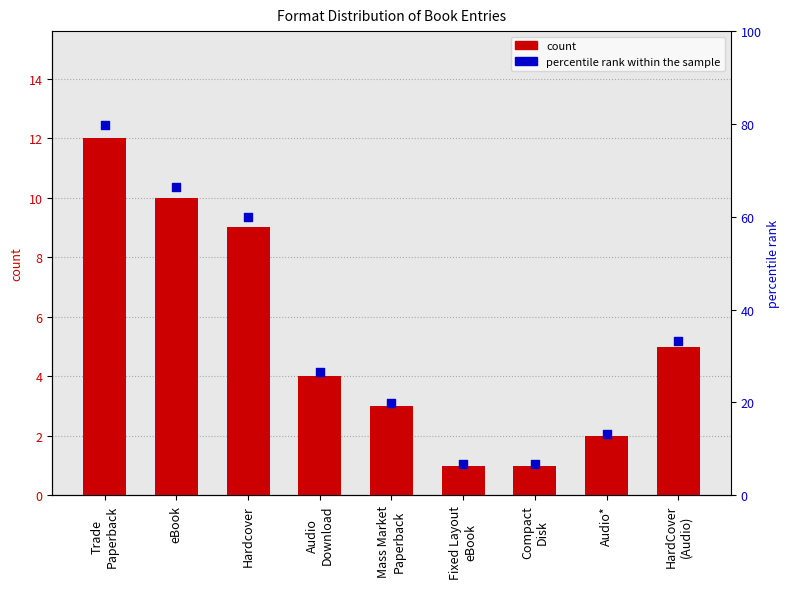

What is the change in value from eBook to HardCover
(Audio)?

-5